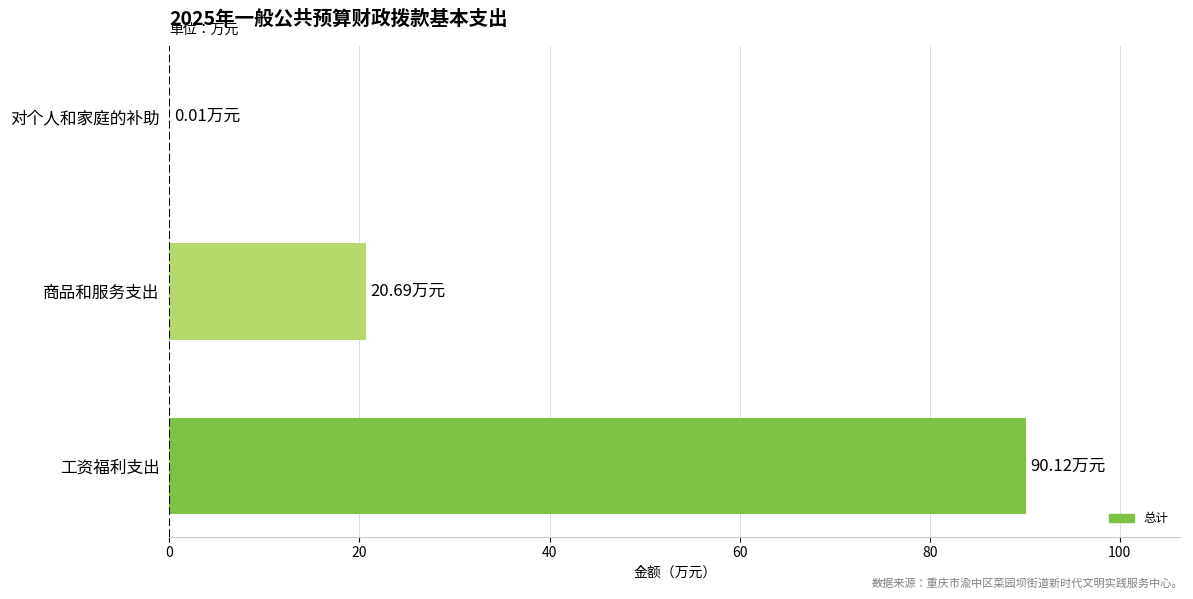

What is the sum of the values at 商品和服务支出 and 工资福利支出?

110.8